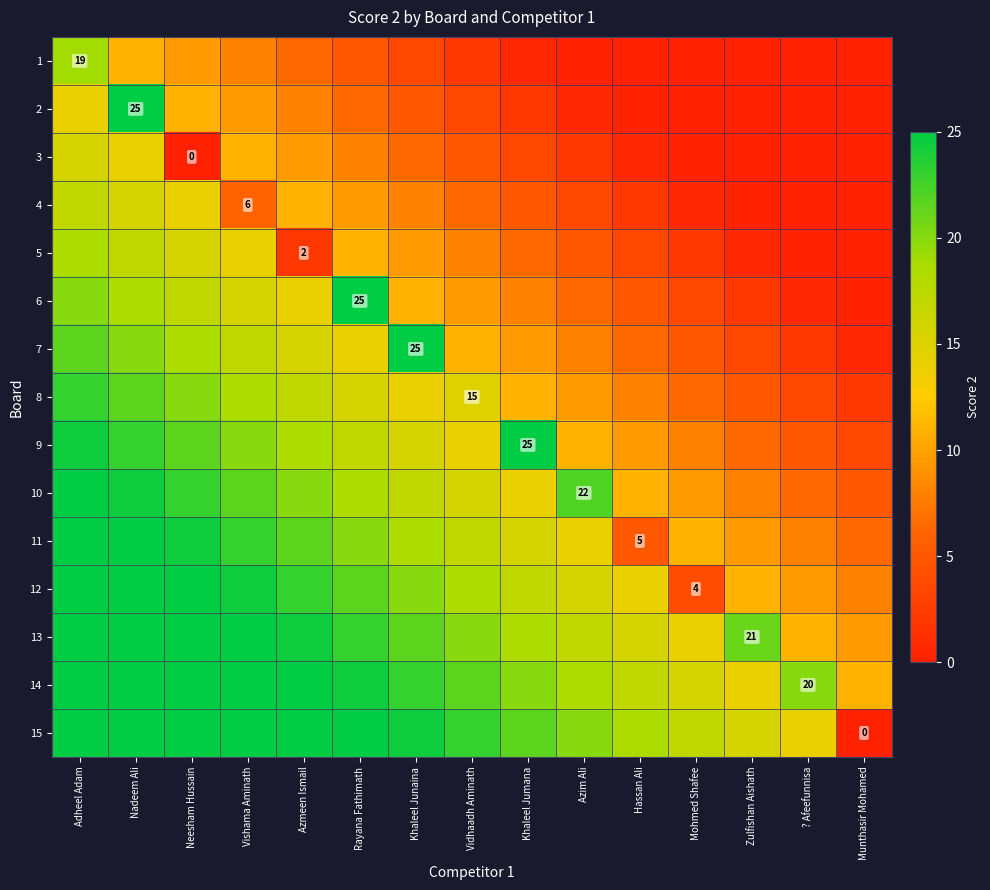

What is the average value of the 2 series?

5.7